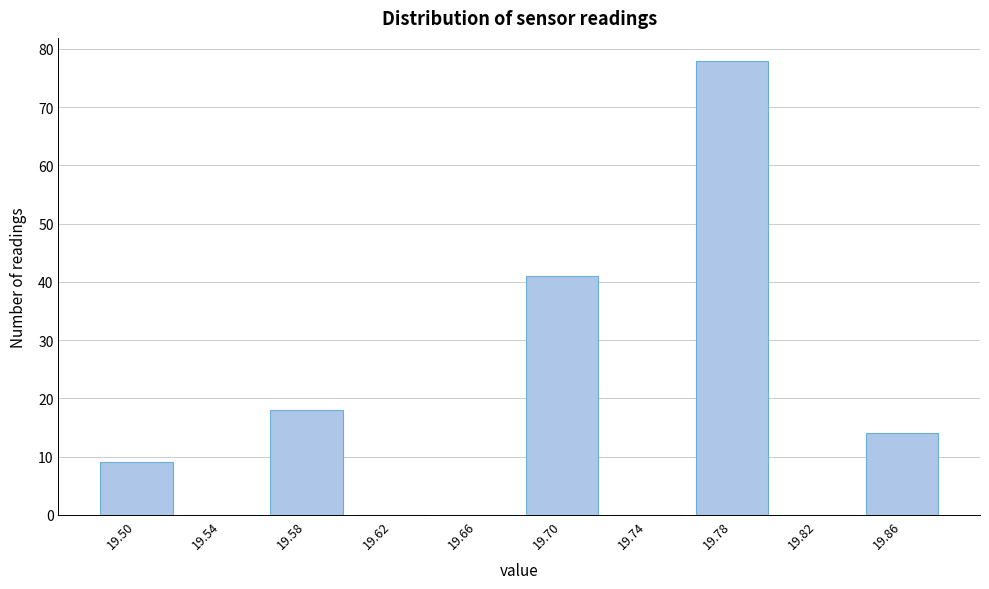

Reading right to left, what are all the values shown in this chart?

19.86=14	19.82=0	19.78=78	19.74=0	19.70=41	19.66=0	19.62=0	19.58=18	19.54=0	19.50=9